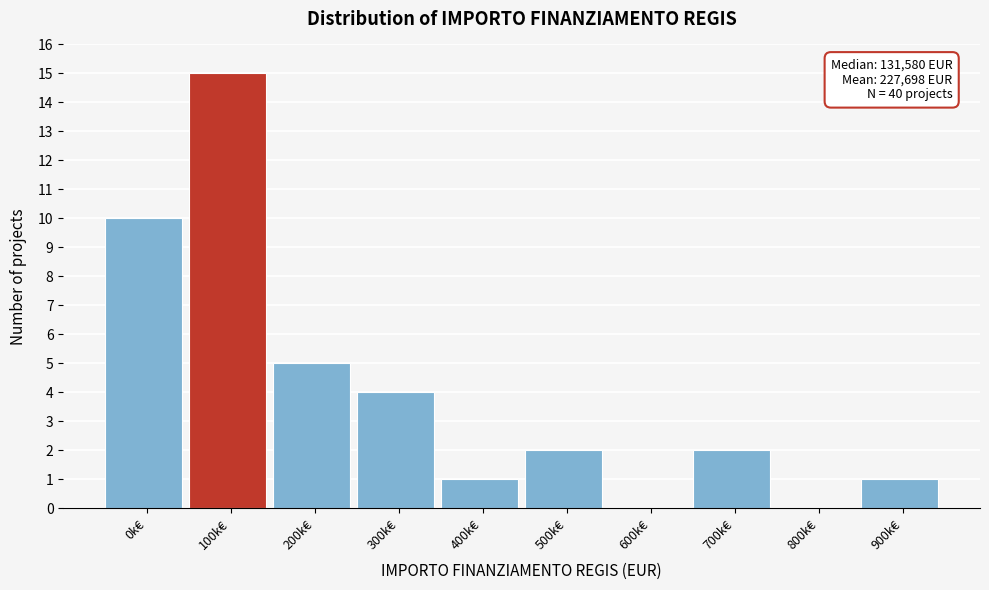

Reading right to left, extract all data points from this chart.

900k€=1	800k€=0	700k€=2	600k€=0	500k€=2	400k€=1	300k€=4	200k€=5	100k€=15	0k€=10